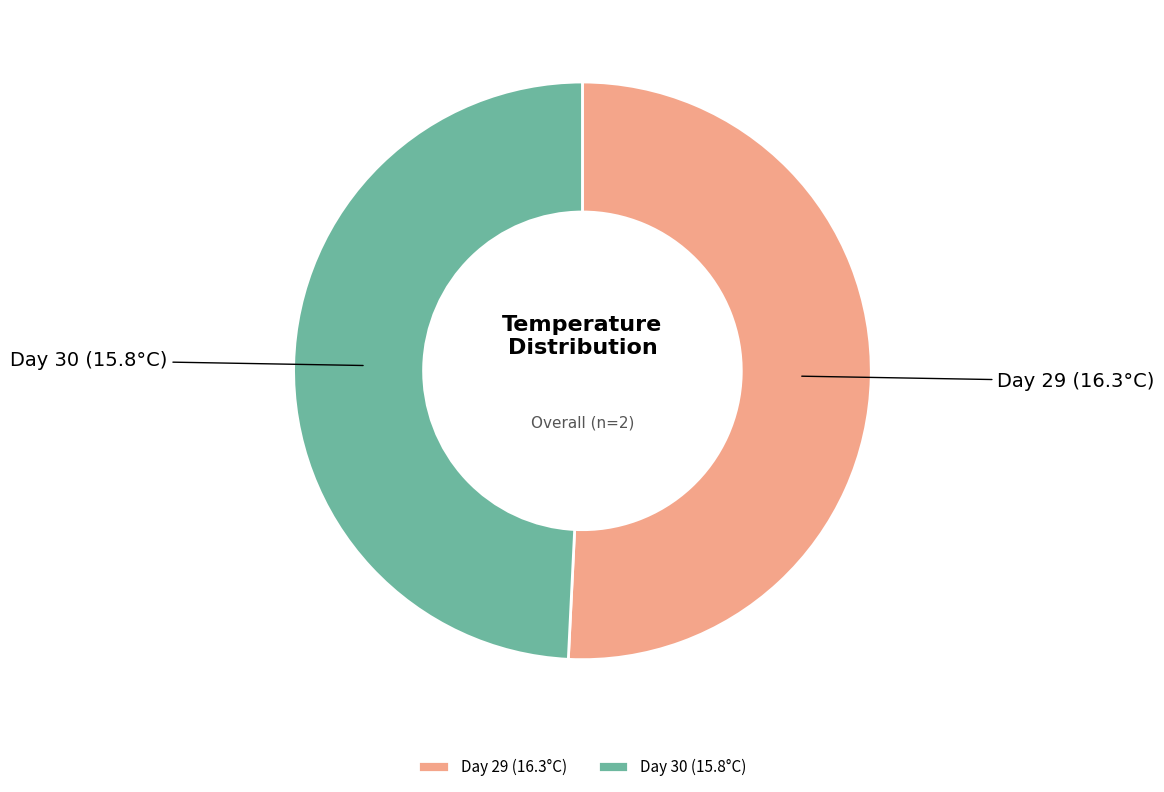

The Day 29 (16.3°C) slice represents 51% of the pie. True or false?

True